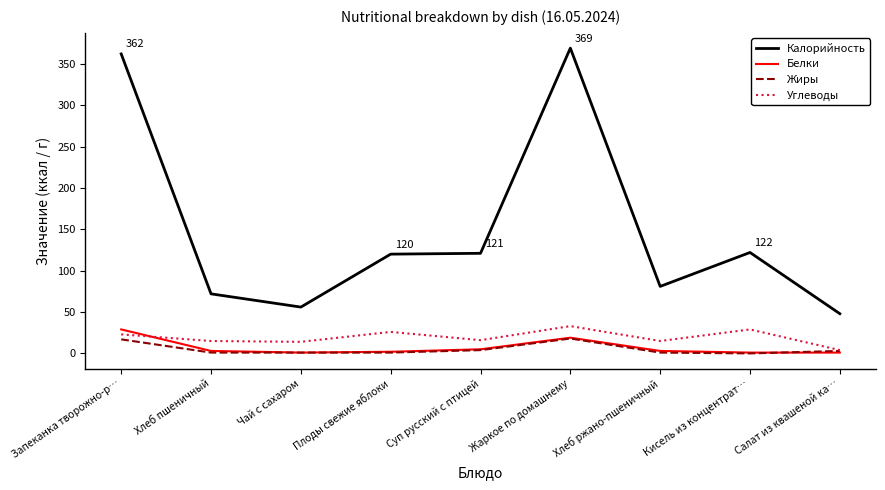

True or false: Жиры and Калорийность cross at least once.

False